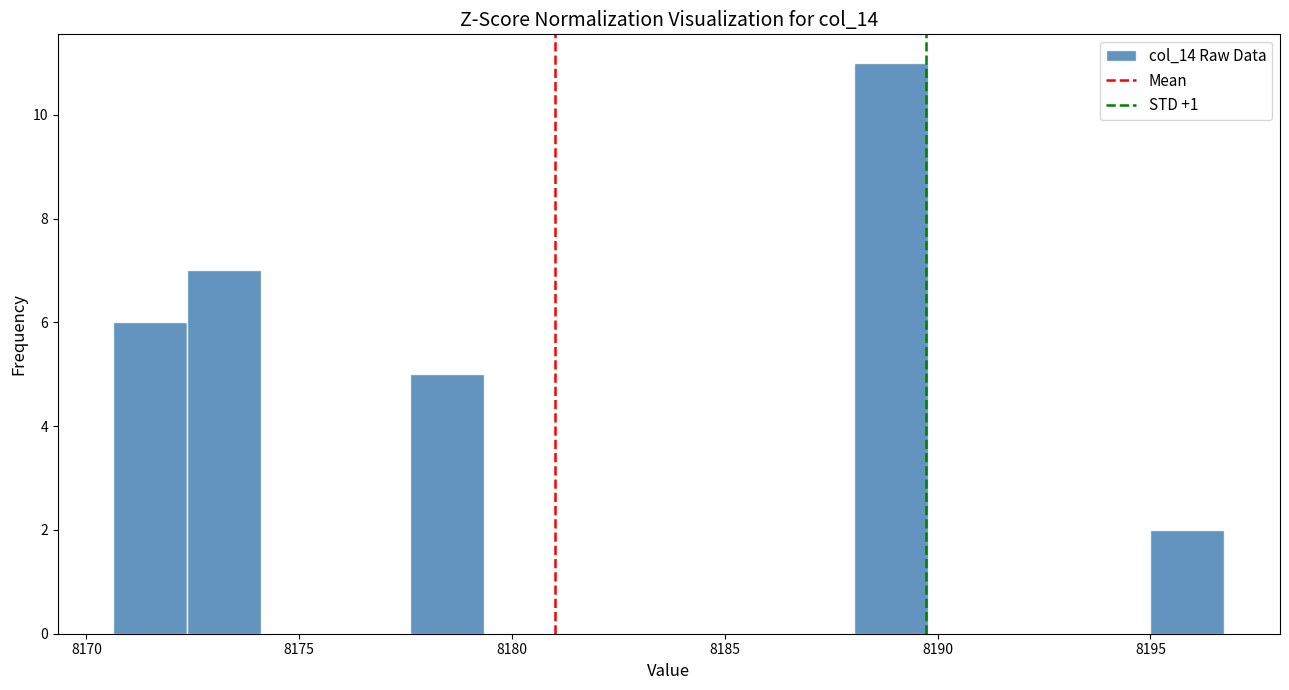

Around what value on the x-axis is the tallest bar? Give the approximate position of its centre, as read against the axis.

8189.0